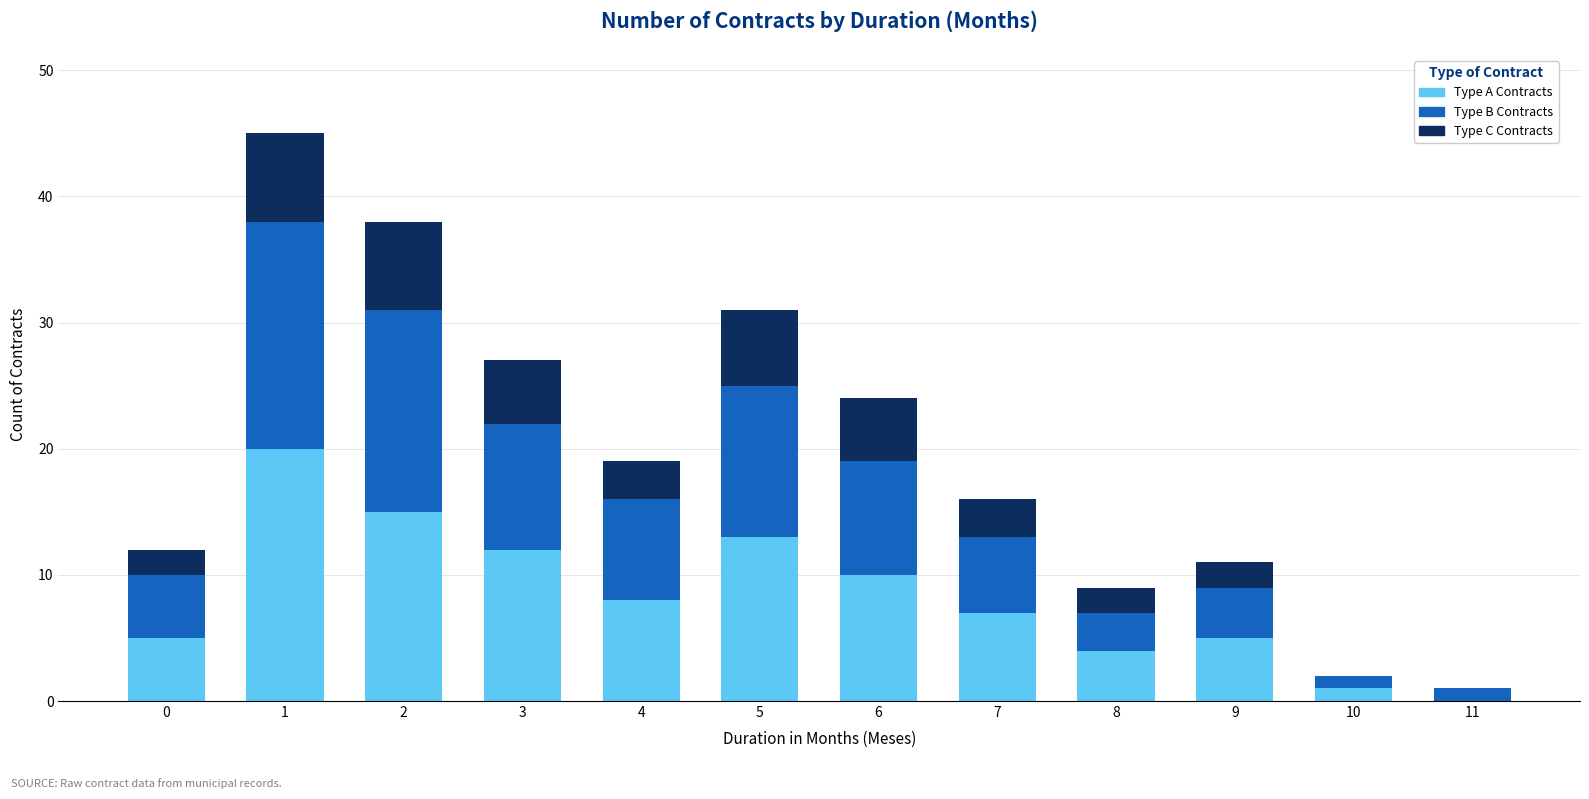

What is the maximum value for Type A Contracts?

20